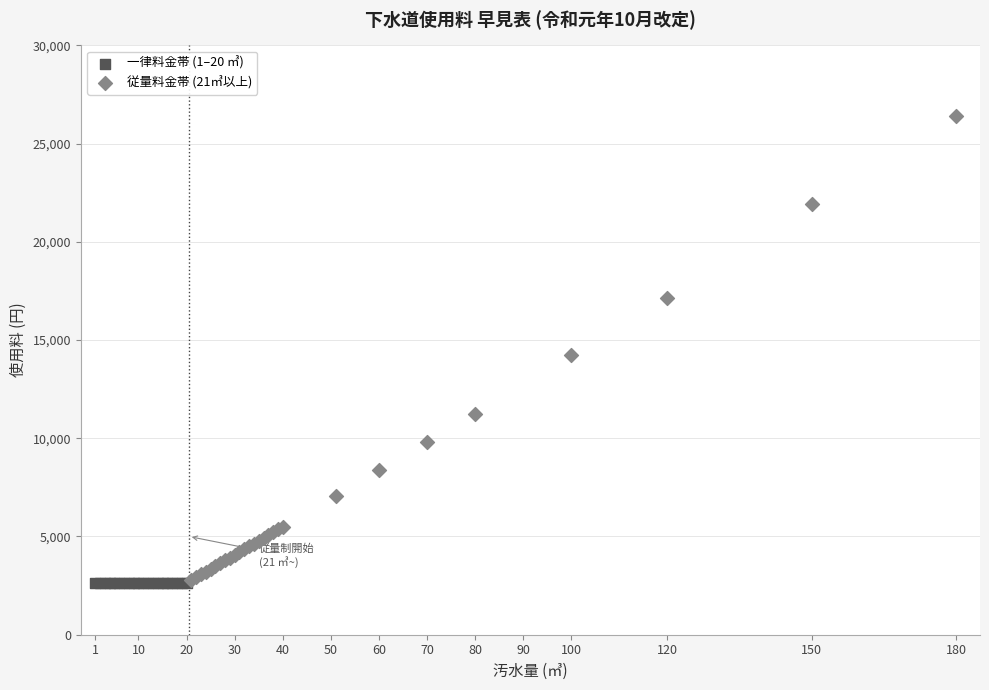

Which series contains the highest Y value?

従量料金帯 (21㎥以上)